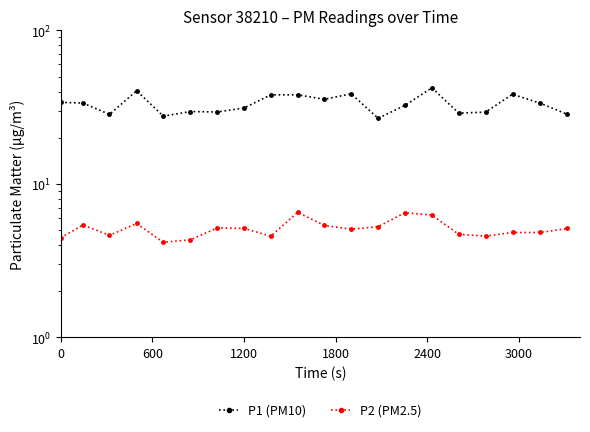

True or false: P2 (PM2.5) has more than 0 points higher than both neighbors.

True